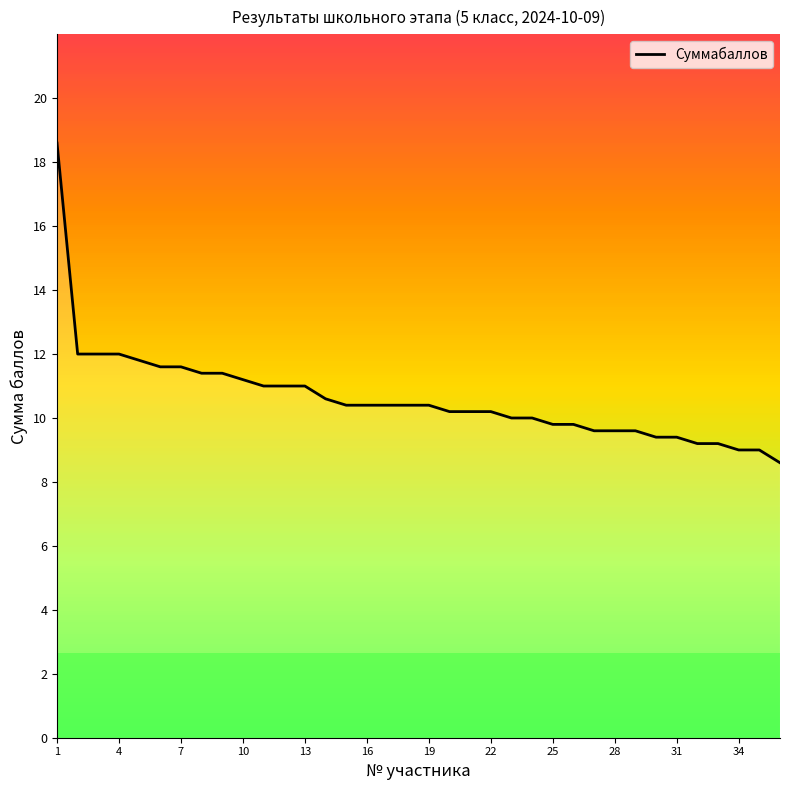

What is the difference between the maximum and minimum values?

10.0